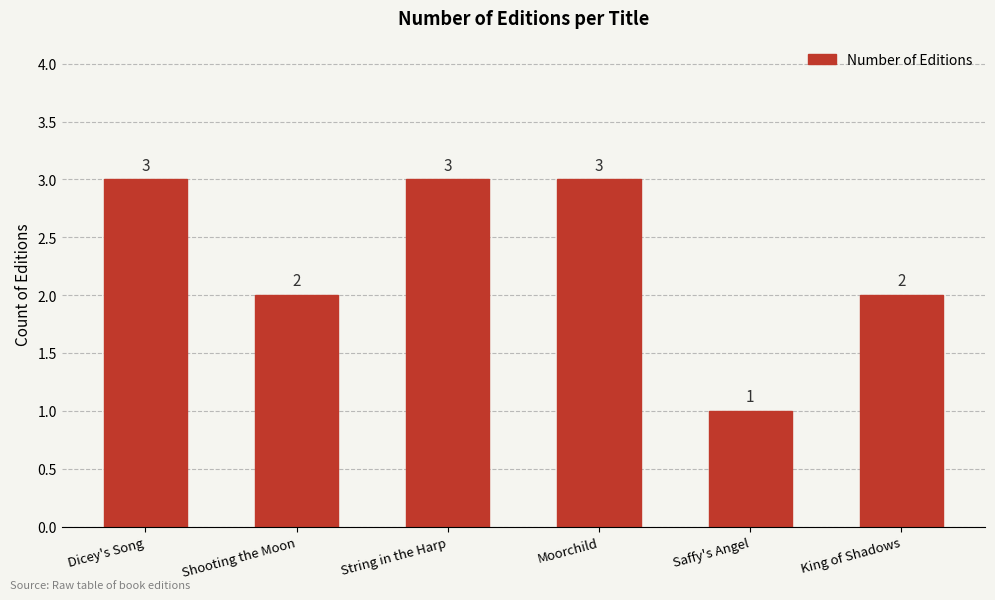

The chart shows a value of 4 at Dicey's Song. True or false?

False